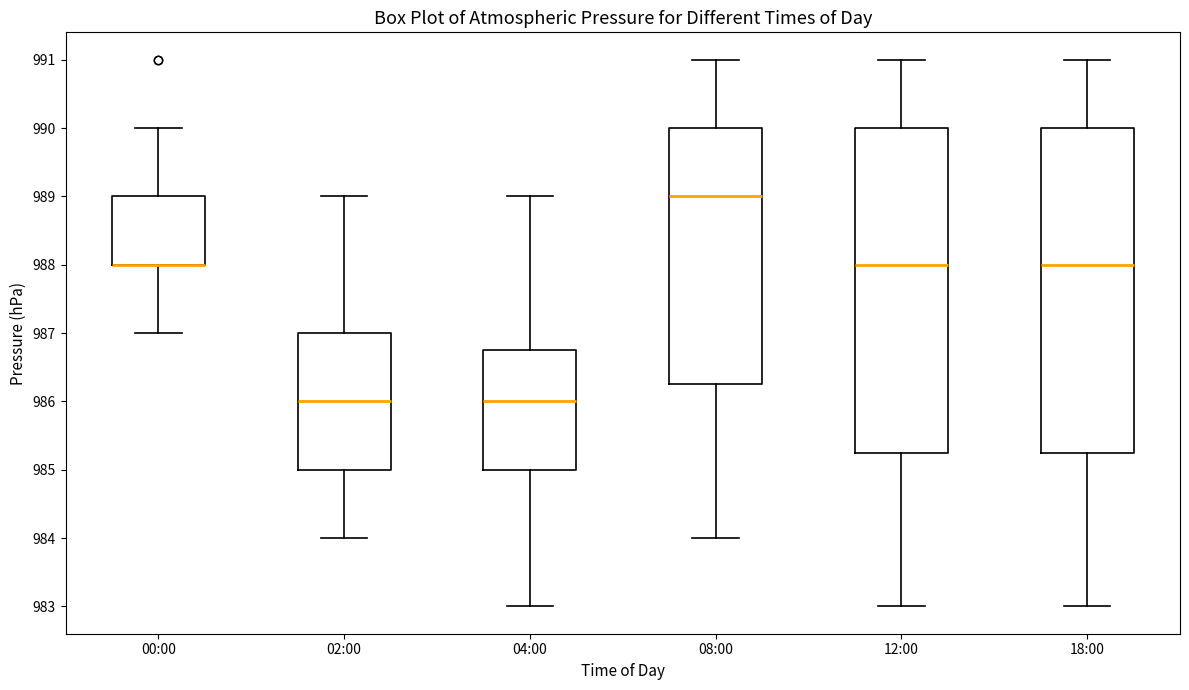

Where does the upper whisker of the box for 02:00 end on the y-axis? The values are not printed on the chart, so give them approximately, as read against the axis.

989.0